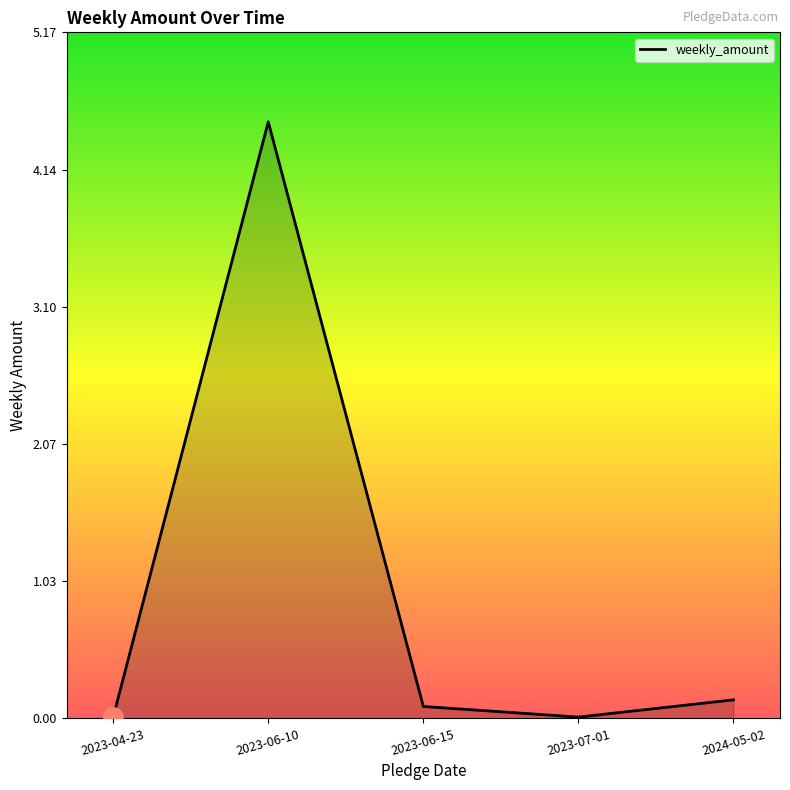

What is the sum of the values at 2024-05-02 and 2023-07-01?

0.2